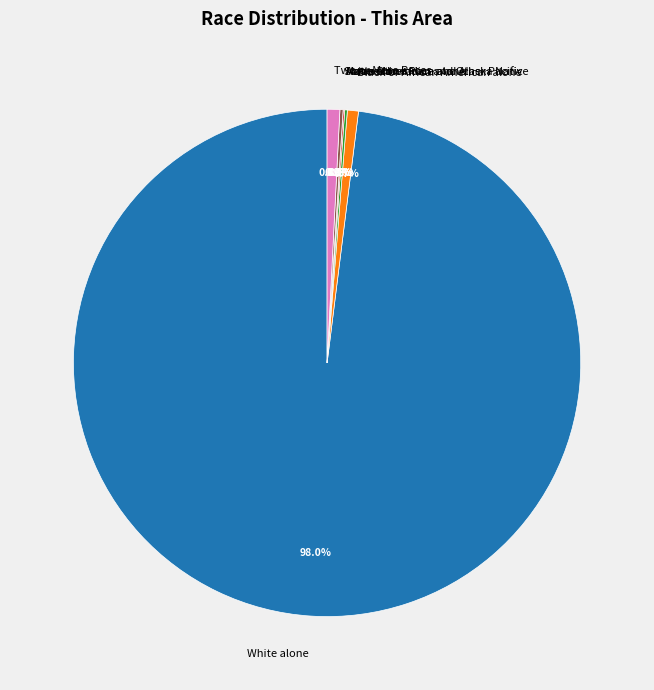

What is the ratio of the value at White alone to the value at Some Other Race alone?

486.8